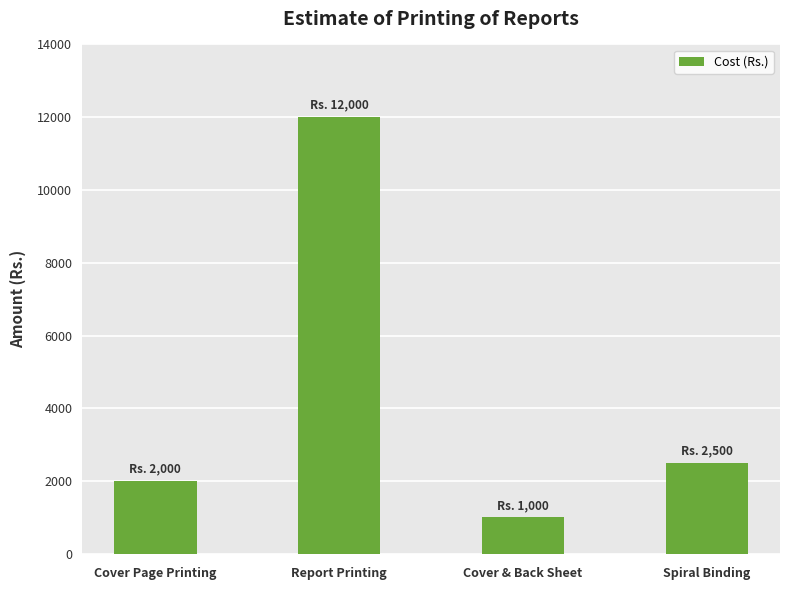

What is the sum of the values at Cover & Back Sheet and Cover Page Printing?

3000